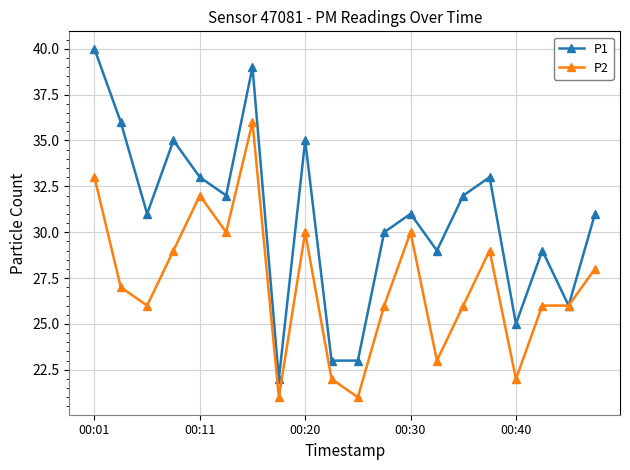

What is the difference between the maximum and minimum values in the P2 series?

15